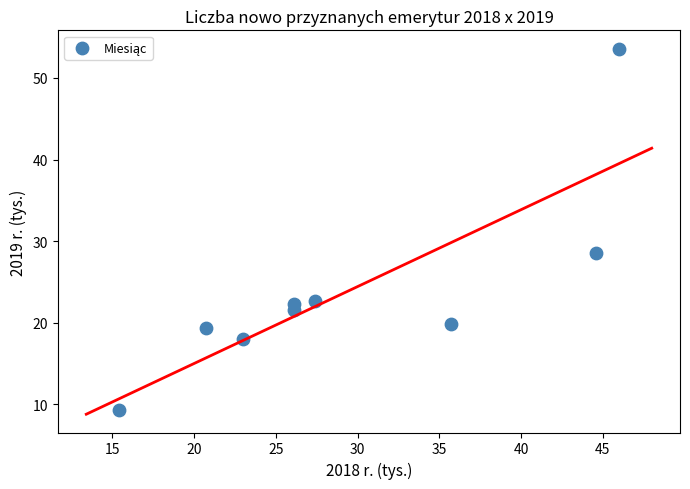

What is the range of Y values (max minus min)?

44.3